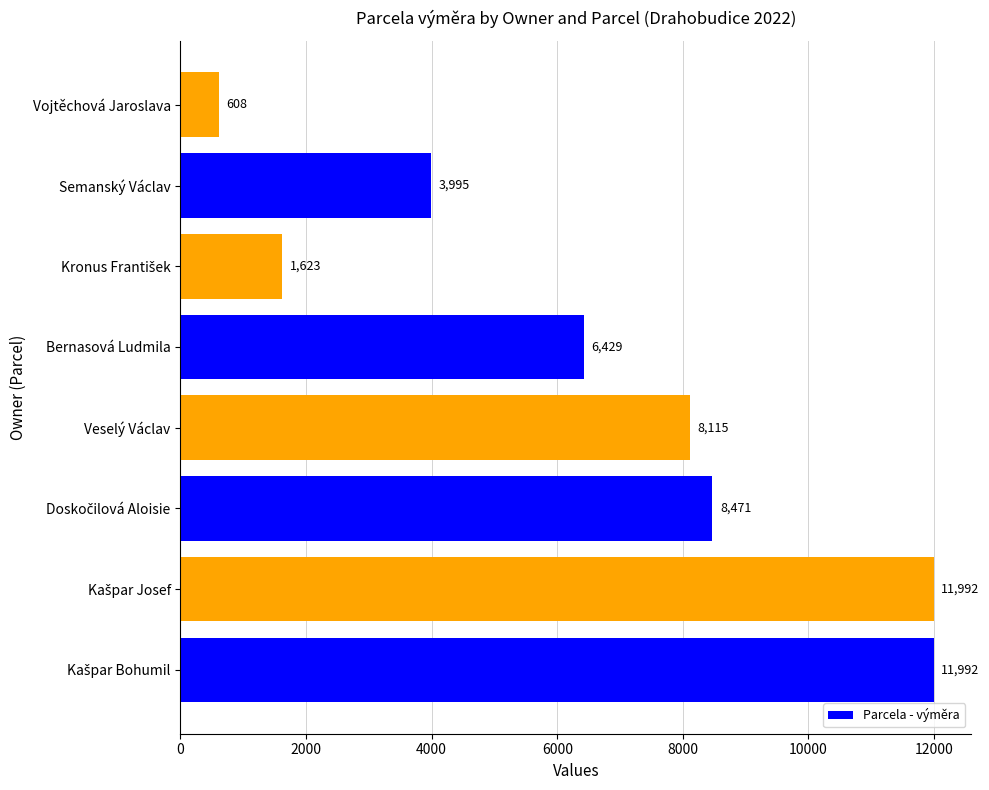

How many bars are there in total?

8